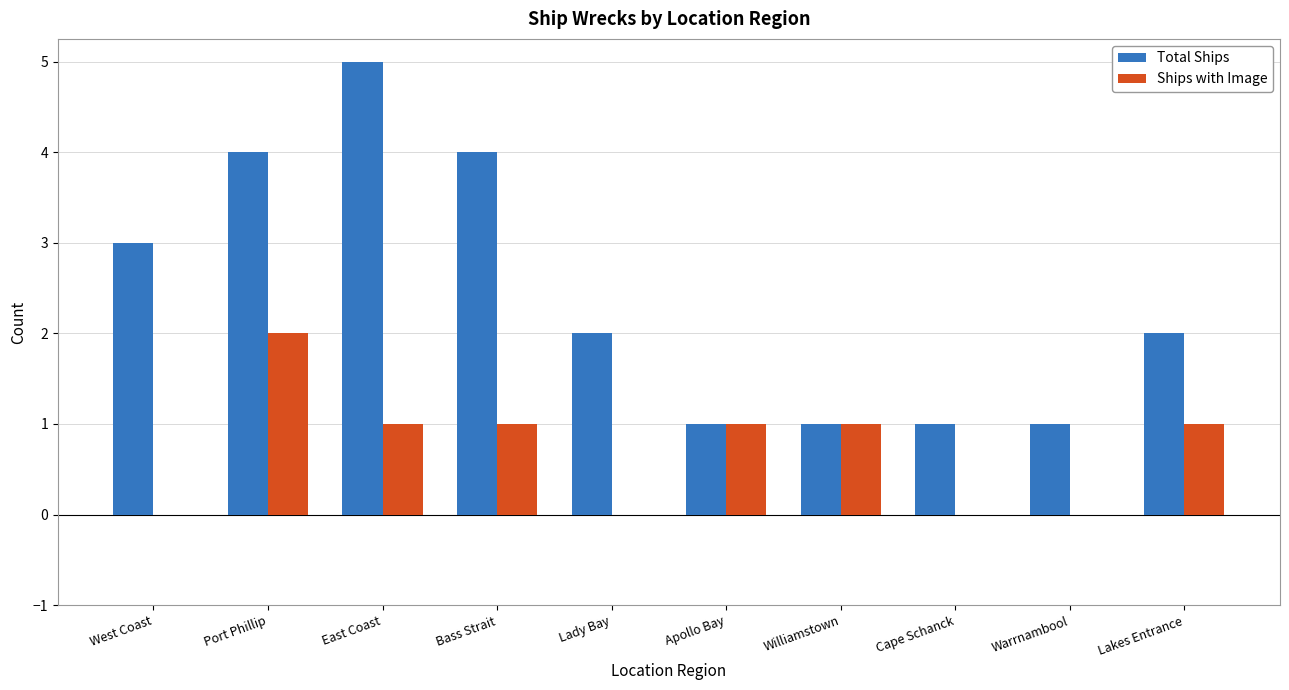

Which series has the widest spread of values?

Total Ships